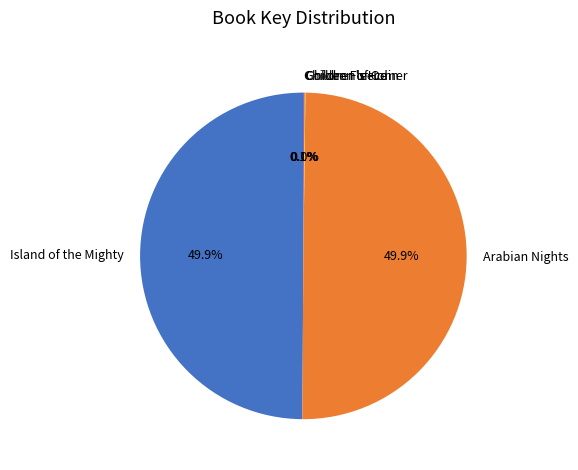

Is there a majority slice in this chart?

No